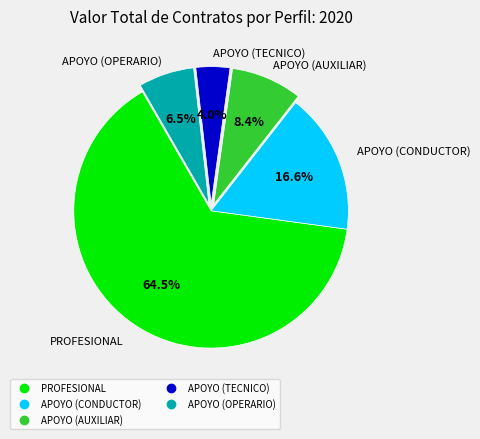

Is there a majority slice in this chart?

Yes